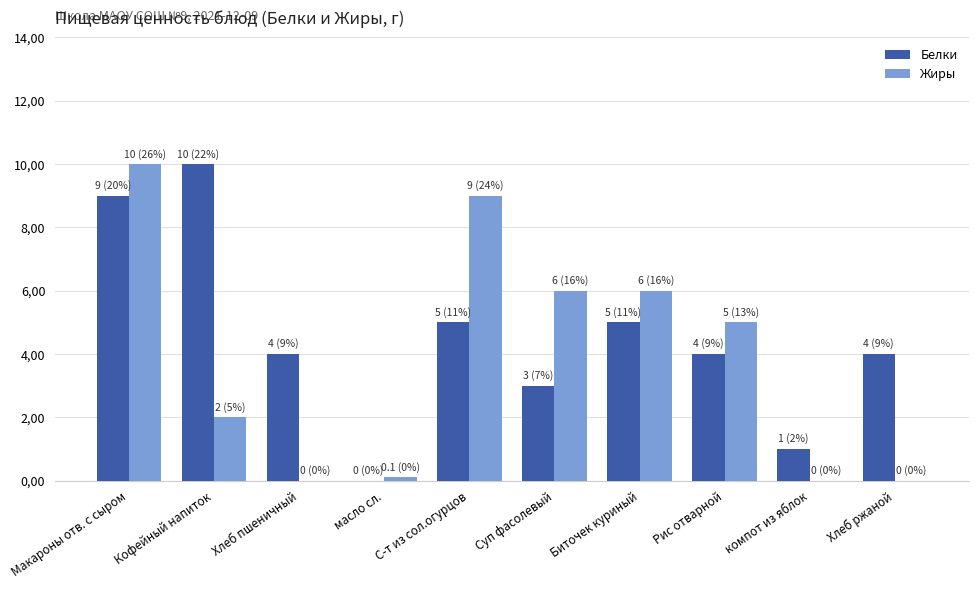

What are all the series names shown in the legend?

Белки, Жиры